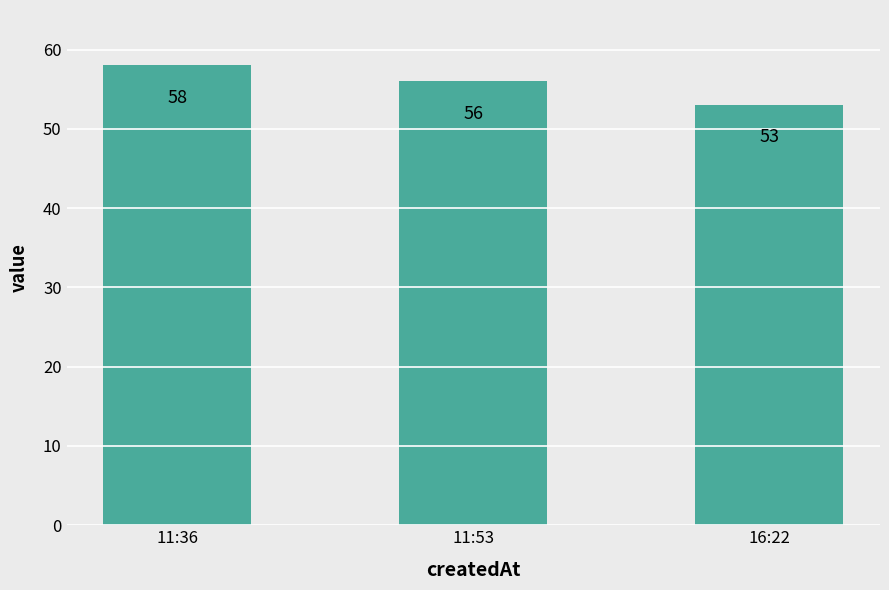

Reading right to left, extract all data points from this chart.

53	56	58